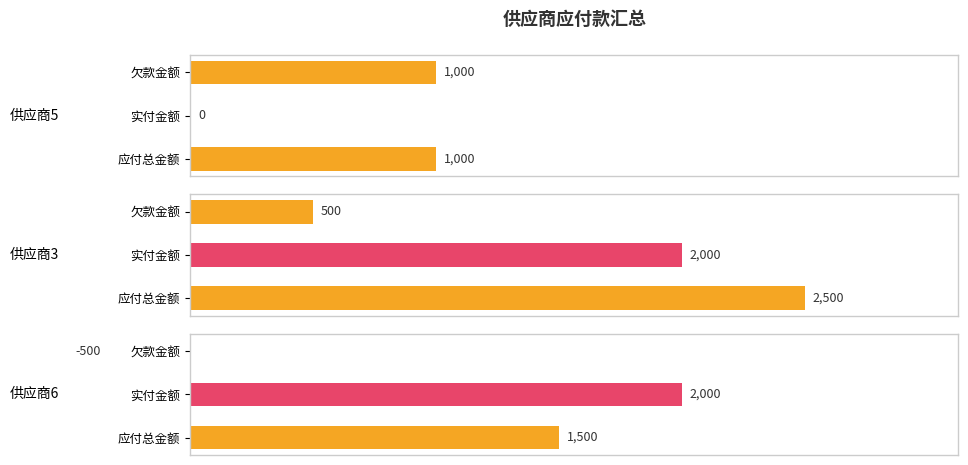

Reading left to right, list all the values displayed in this chart.

供应商5: 1000	0	1000
供应商3: 2500	2000	500
供应商6: 1500	2000	-500